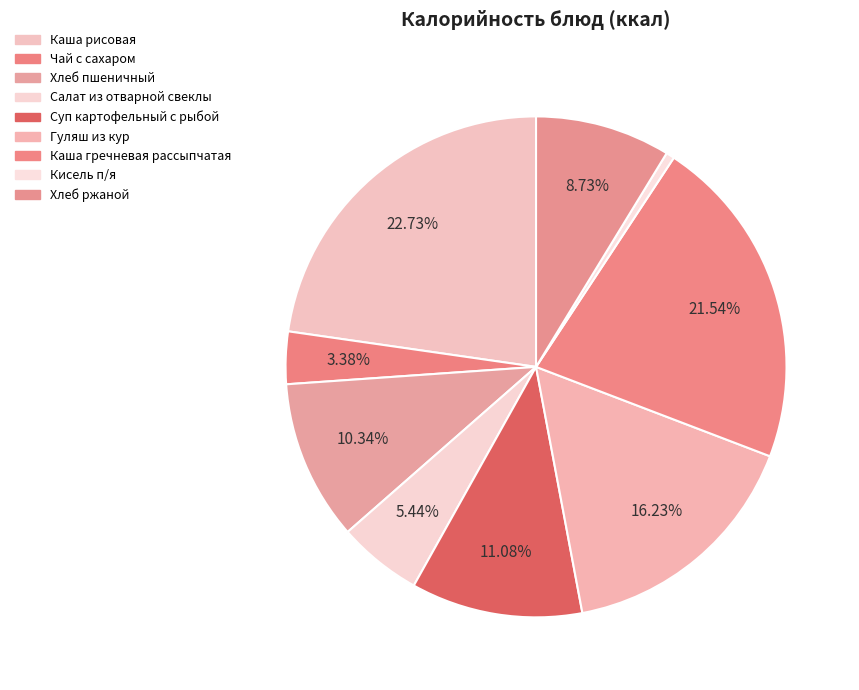

What is the change in value from Чай с сахаром to Салат из отварной свеклы?

+21.3